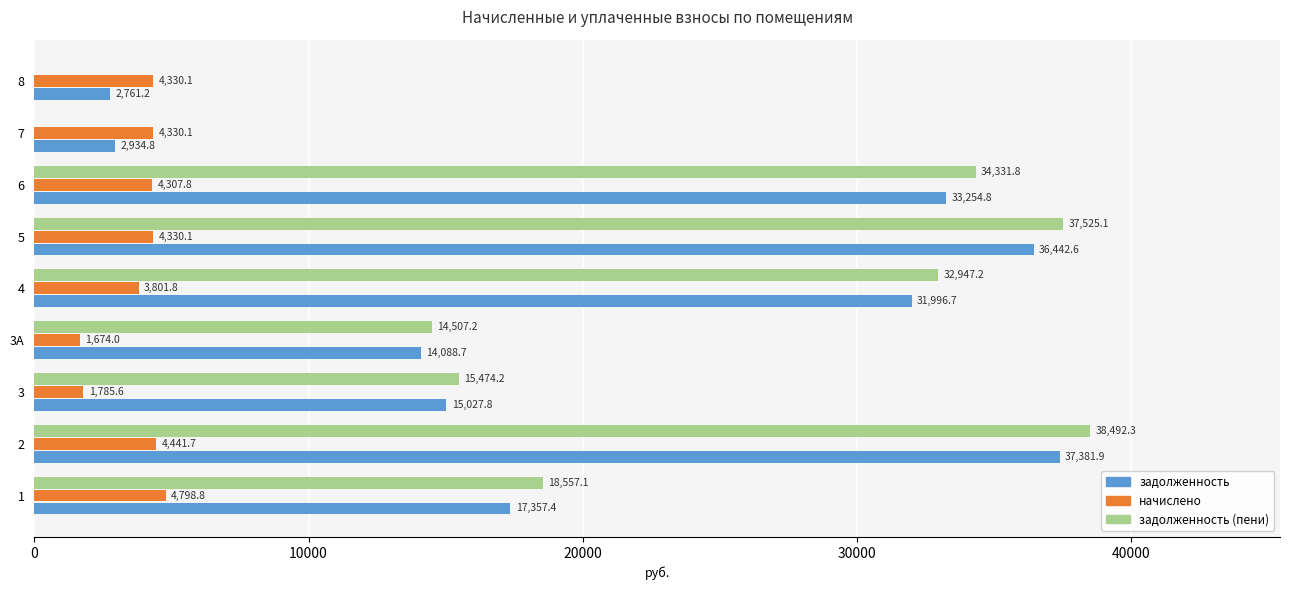

What is the maximum value shown in the chart?

38492.3